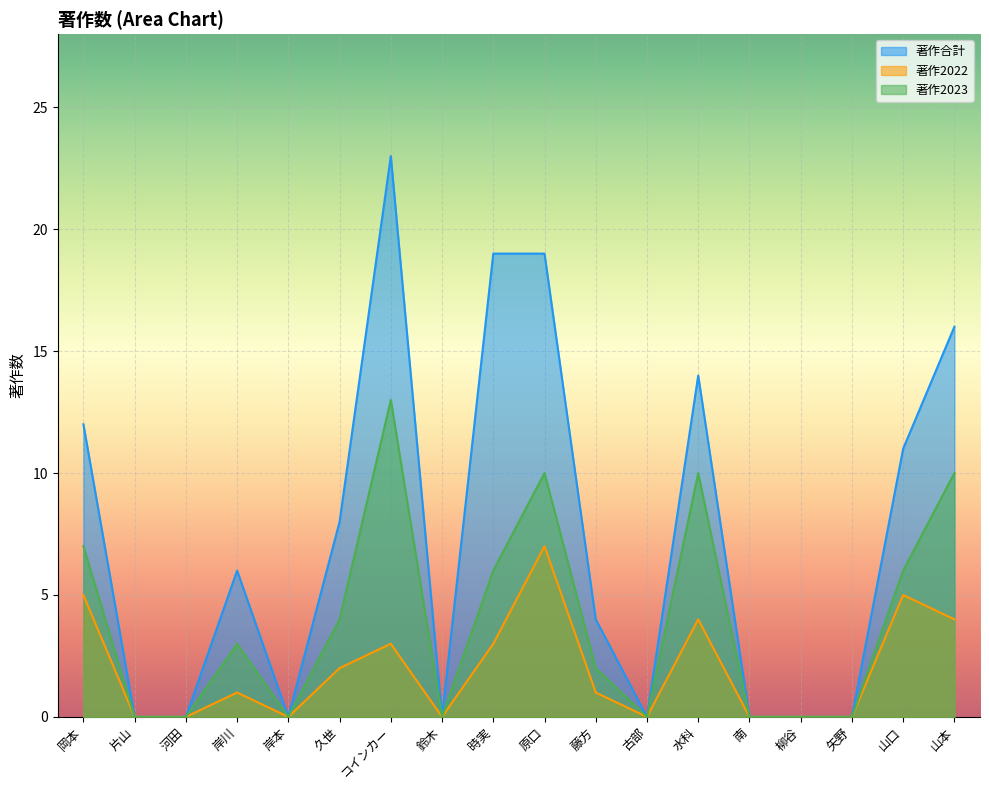

True or false: 著作2023 and 著作合計 intersect in this chart.

False